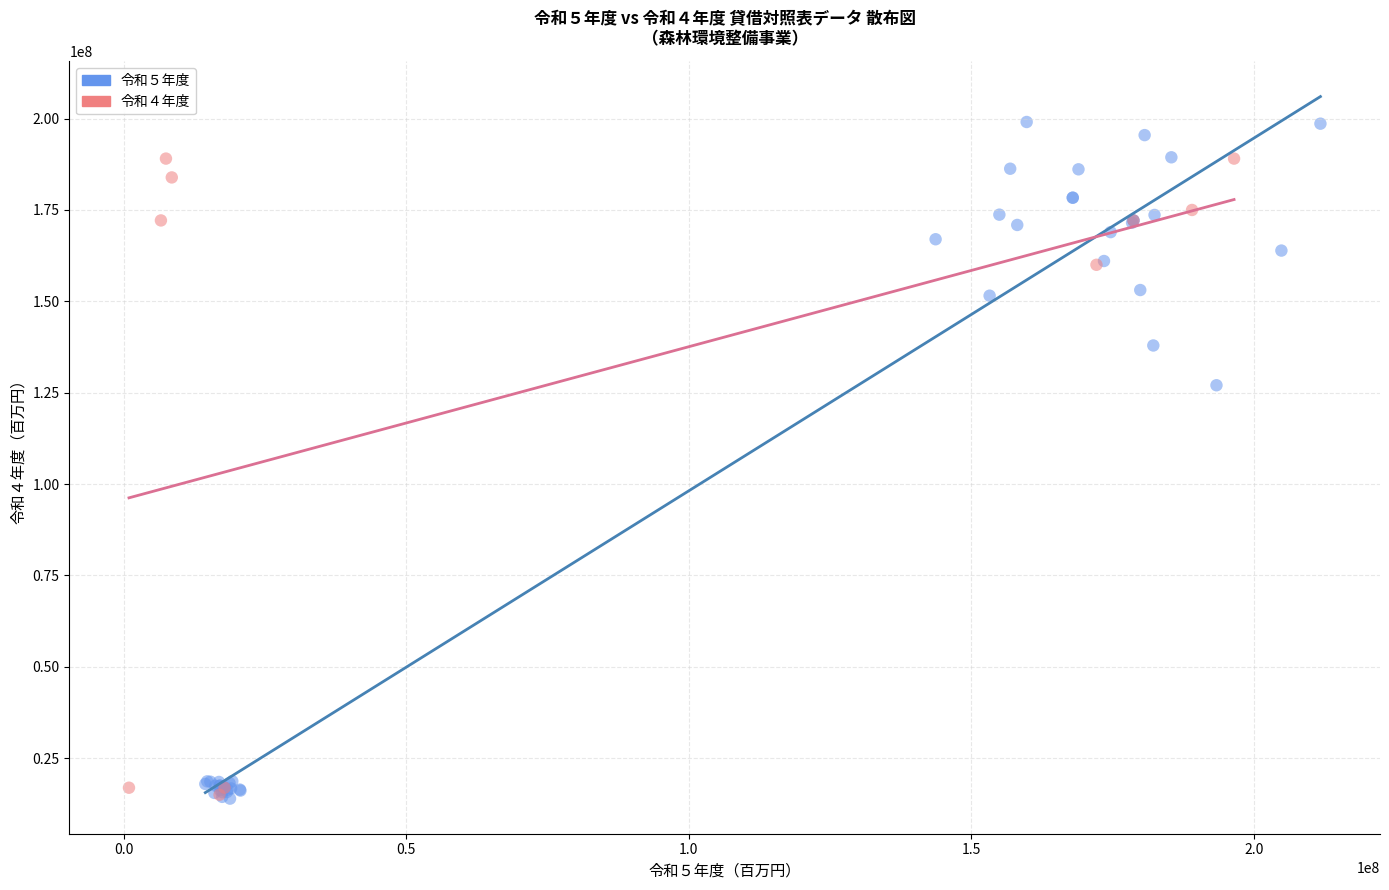

Which series has the widest spread of Y values?

令和５年度